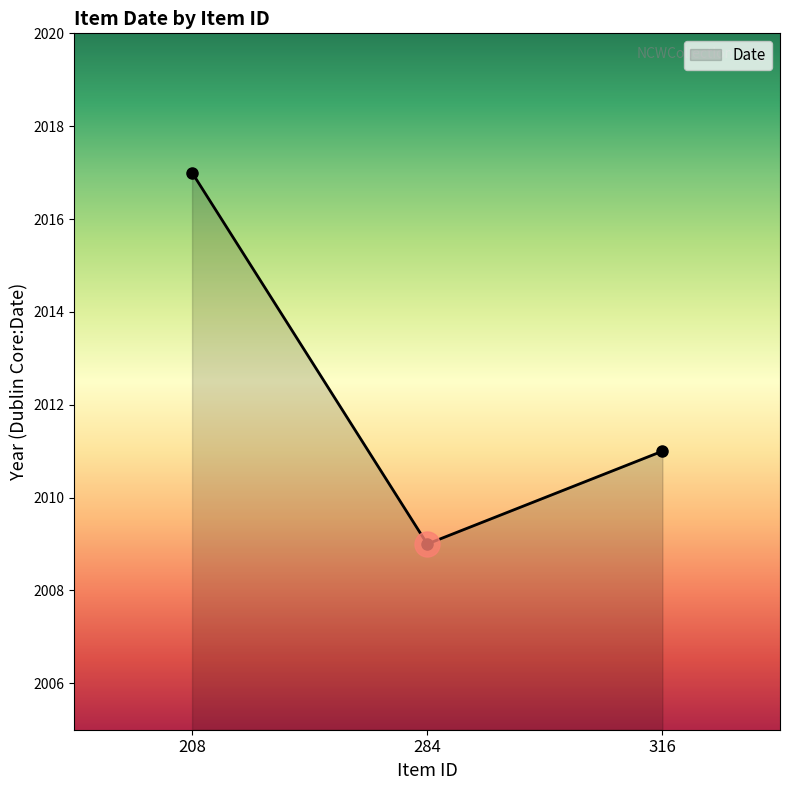

Rank the categories by value from highest to lowest.

208, 316, 284